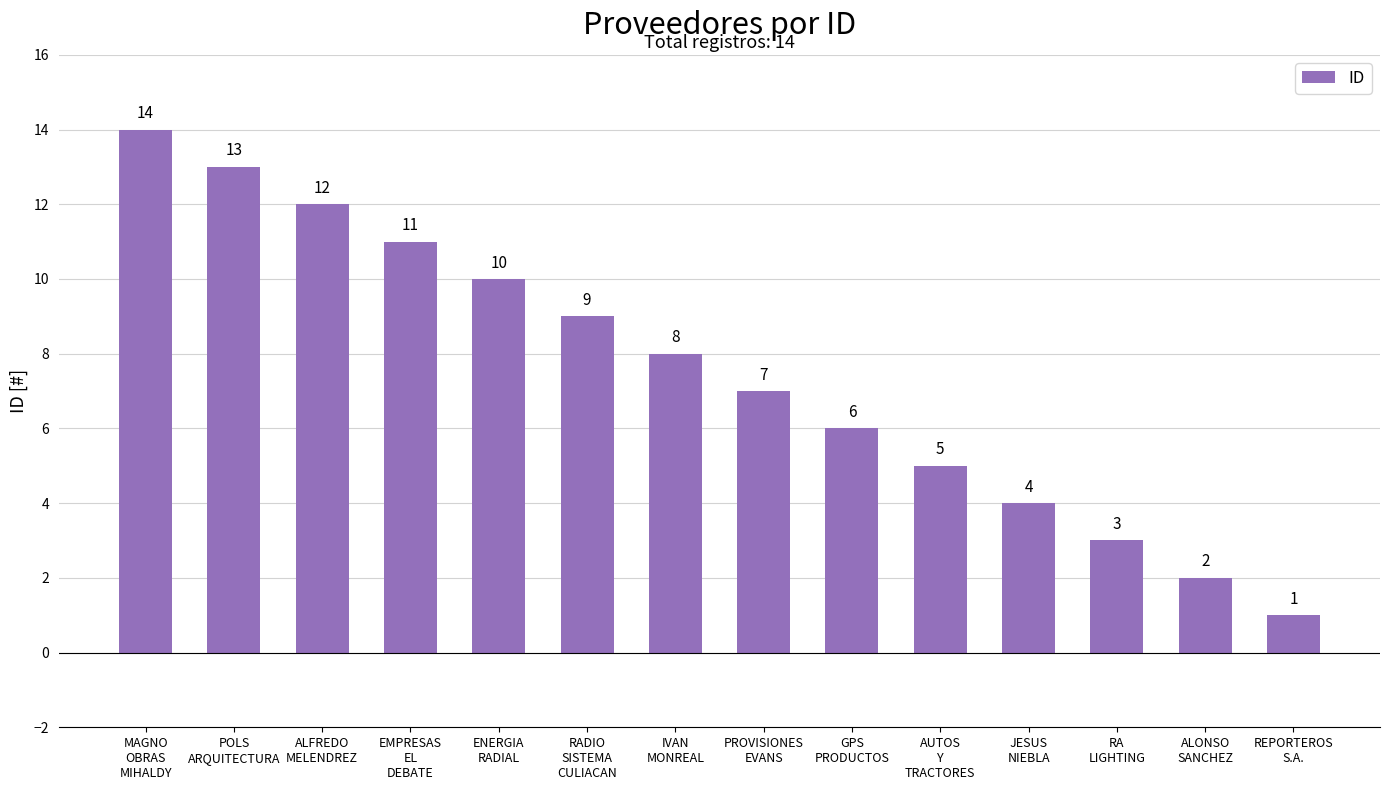

What is the minimum value shown in the chart?

1